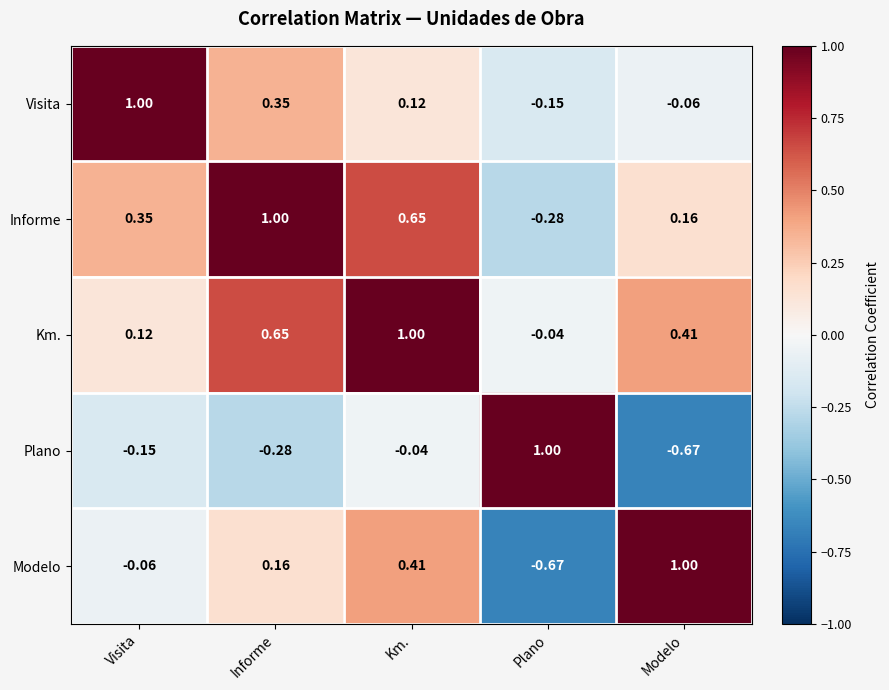

Where is Km. nearest to the value 0?

Plano